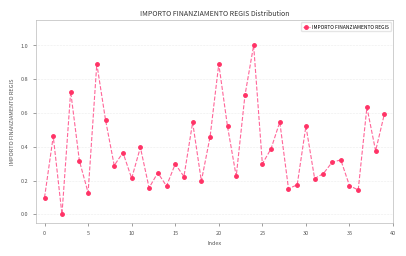

What is the greatest value displayed?

1.0